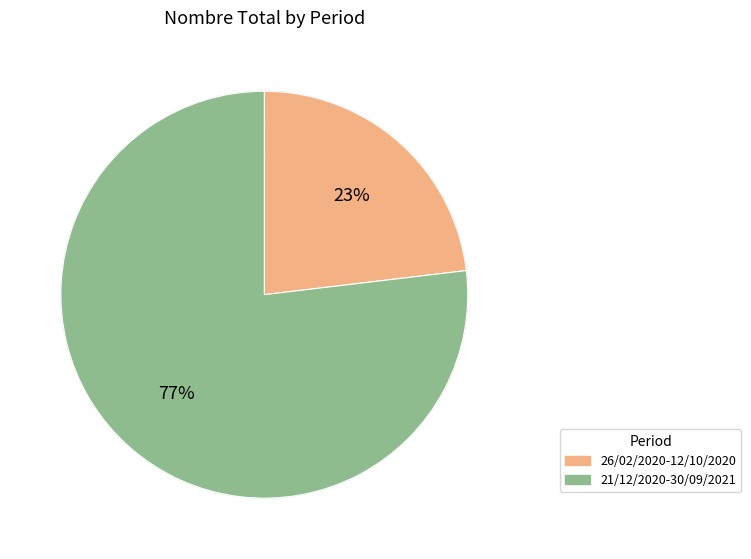

What is the largest slice in the pie chart?

21/12/2020-30/09/2021